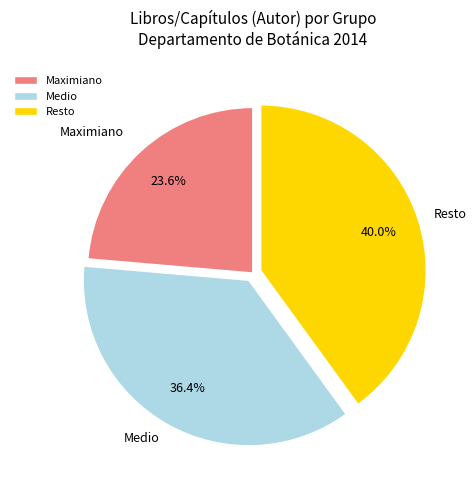

What portion of the pie excludes Medio?

63.6%